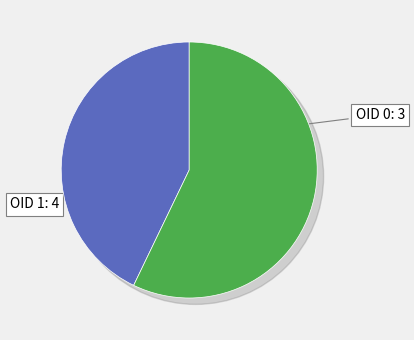

Rank the categories by value from lowest to highest.

OID 0, OID 1